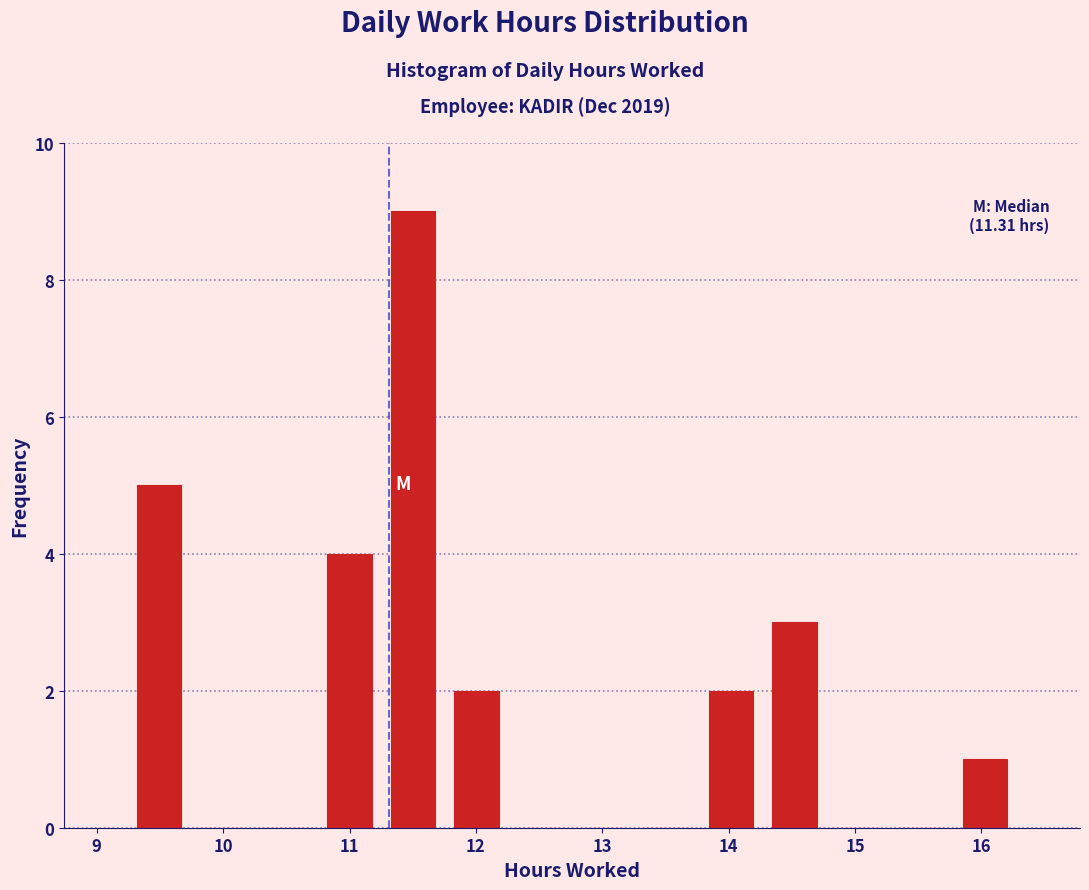

Which range on the x-axis has the tallest bar?

11.3 to 11.8